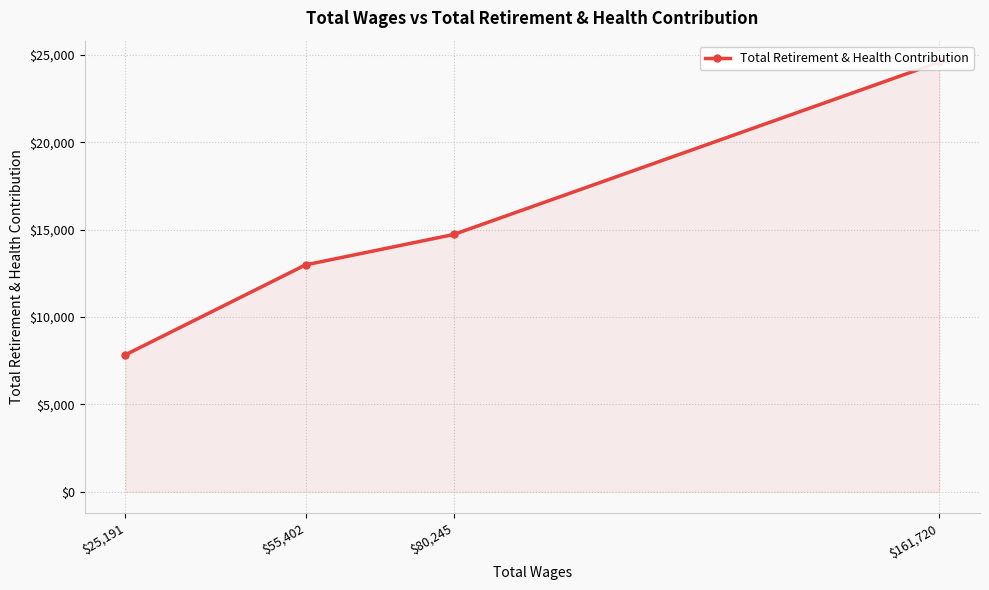

What is the greatest value displayed?

24585